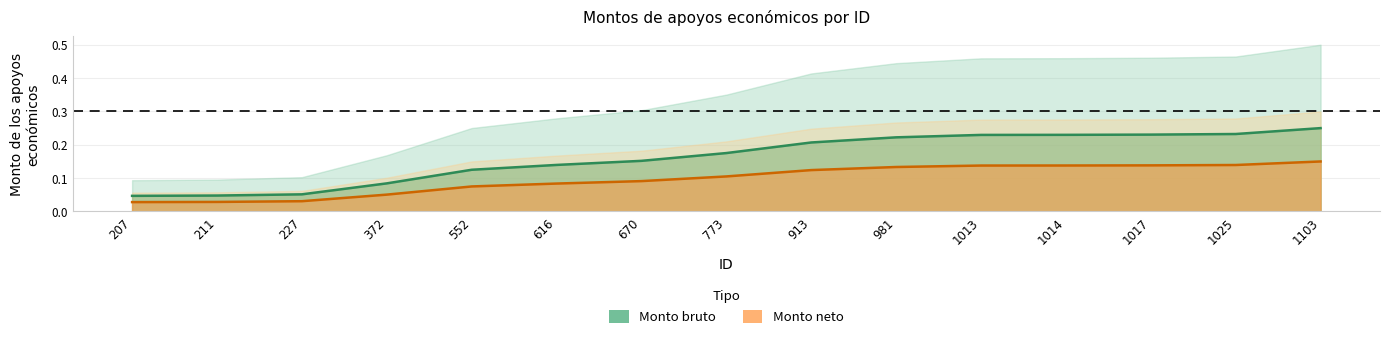

Count the Monto neto values in the range 0 to 1.

15